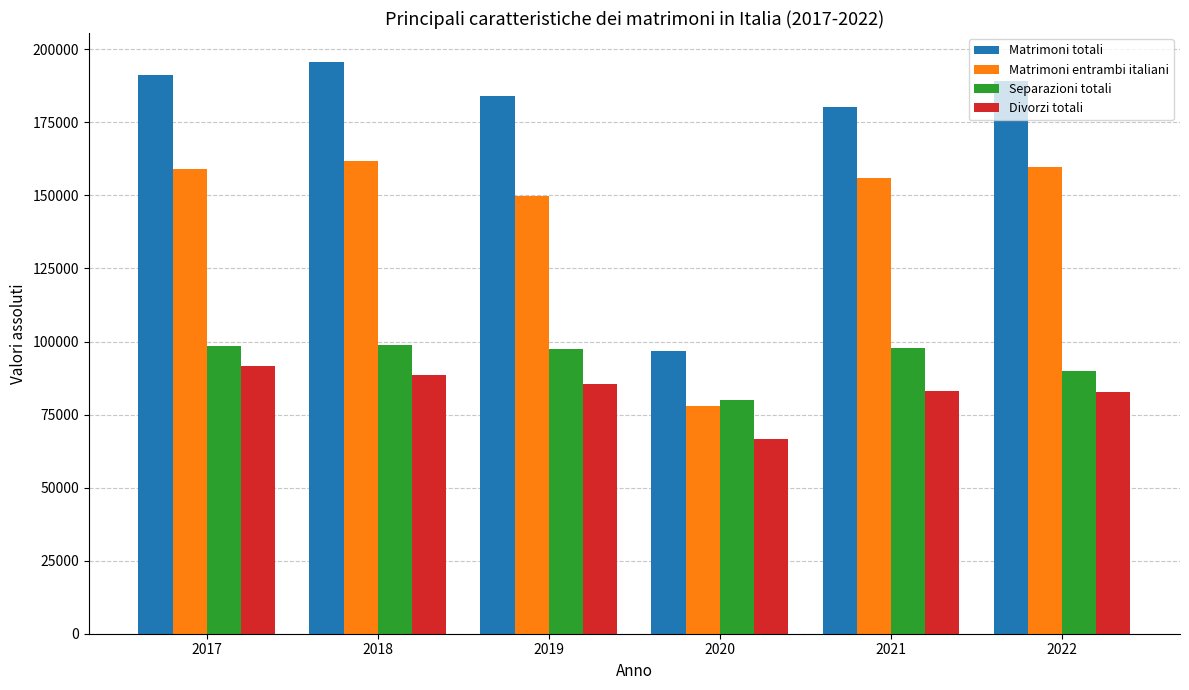

Does the chart contain any negative values?

No